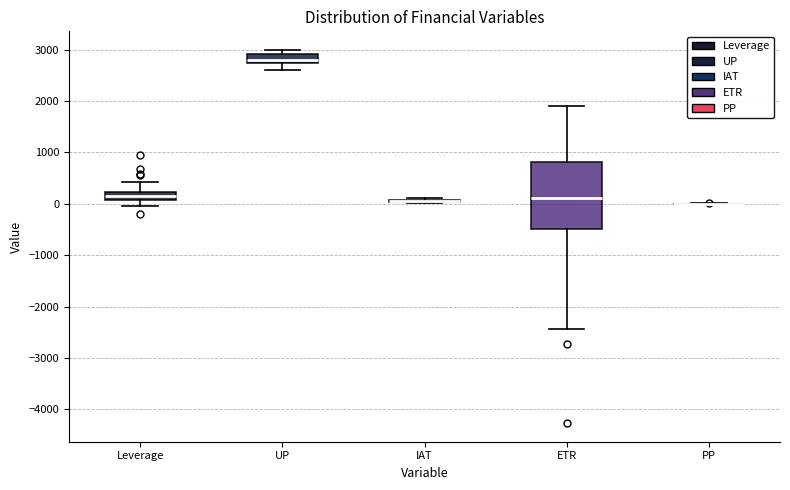

Reading left to right, transcribe this box plot: for each box, give where its median line is, the range the box spans, and where its two whiskers end, as read against the y-axis. The values are not printed on the chart, so give them approximately, as read against the axis.

Leverage: median 100 (inside the box), box 100 to 200, whiskers 0 to 400
UP: median 2800, box 2700 to 2900, whiskers 2600 to 3000
IAT: box collapsed to a line at 100, whiskers 0 to 100
ETR: median 100, box -500 to 800, whiskers -2400 to 1900
PP: box collapsed to a line at 0, whiskers 0 to 0